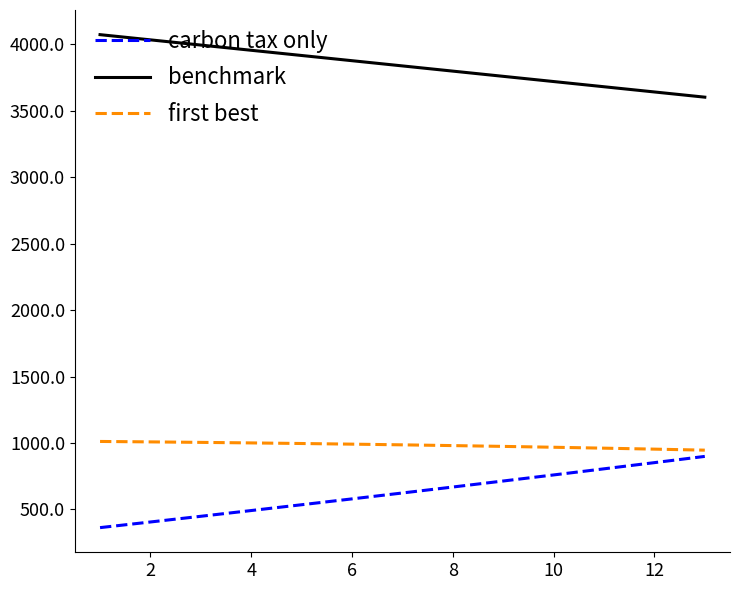

Which series has the largest total across all categories?

benchmark